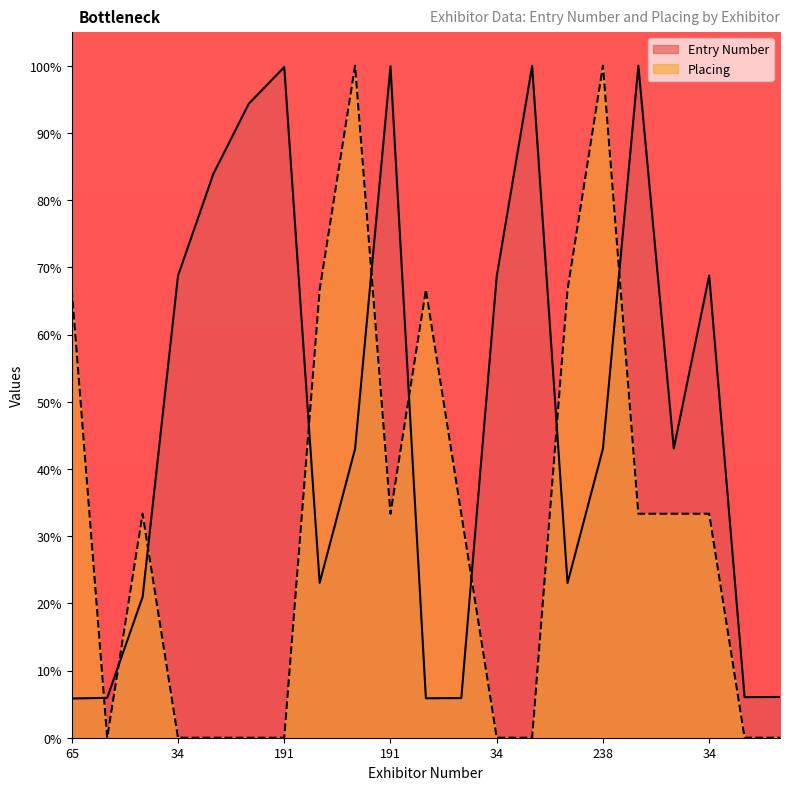

What is the difference between the maximum and second lowest values in the Placing series?

100.0